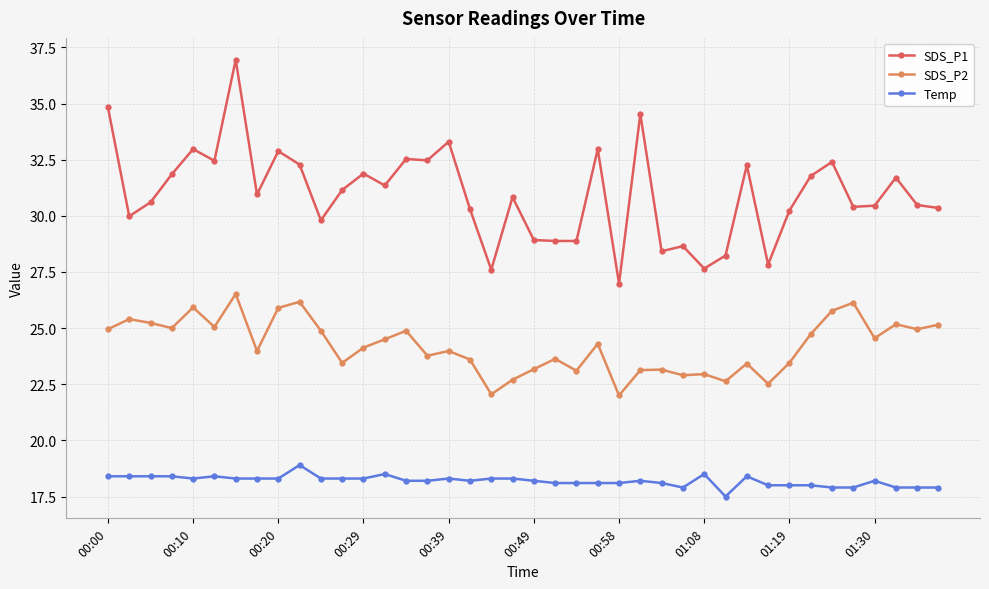

True or false: SDS_P2 and SDS_P1 intersect in this chart.

False